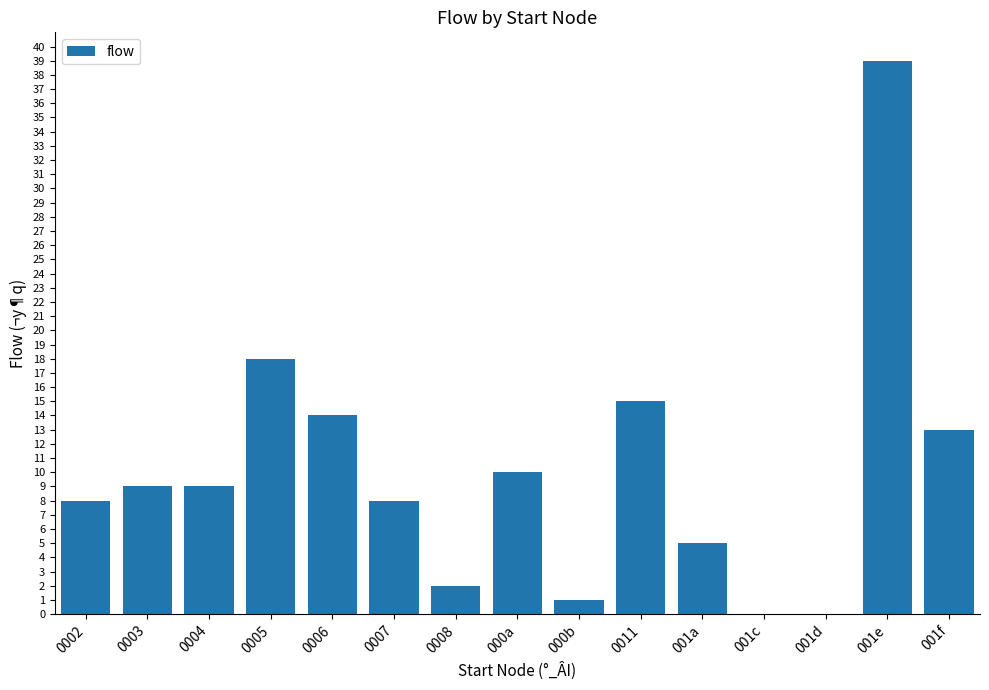

What is the greatest value displayed?

39